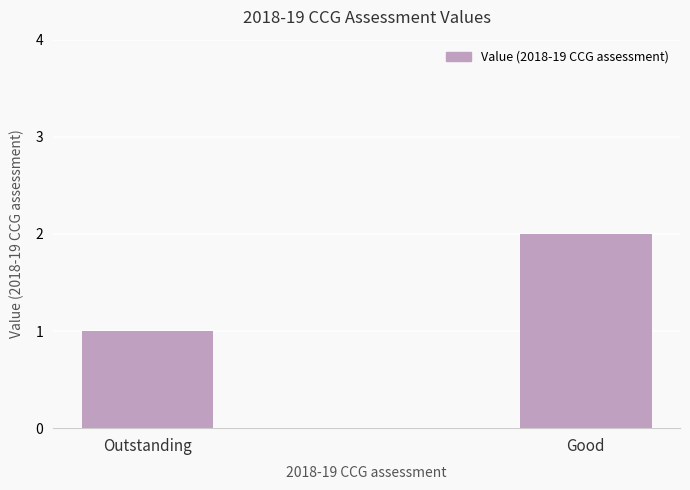

Reading right to left, extract all data points from this chart.

2	1